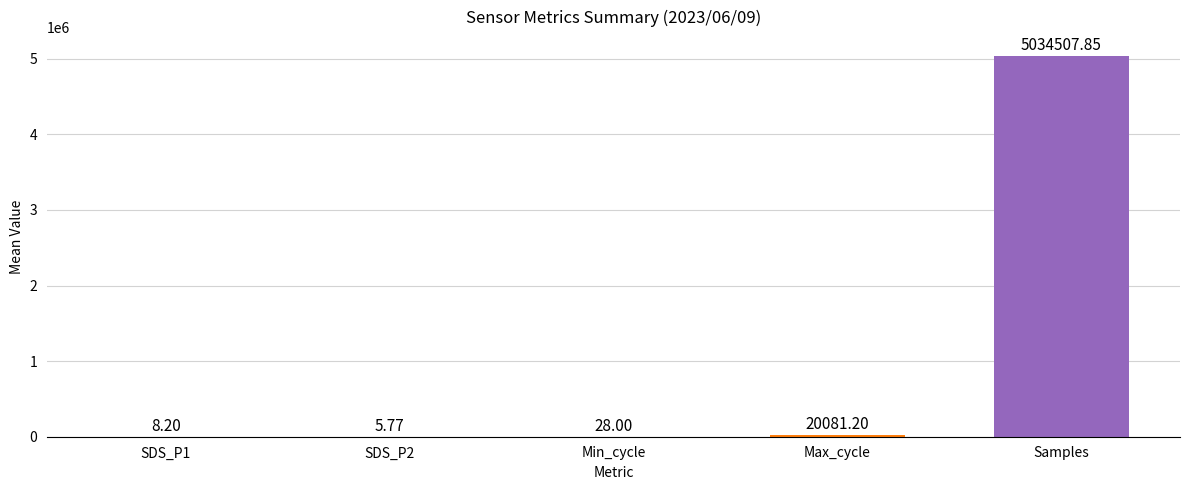

What is the change in value from SDS_P1 to Max_cycle?

+20073.0